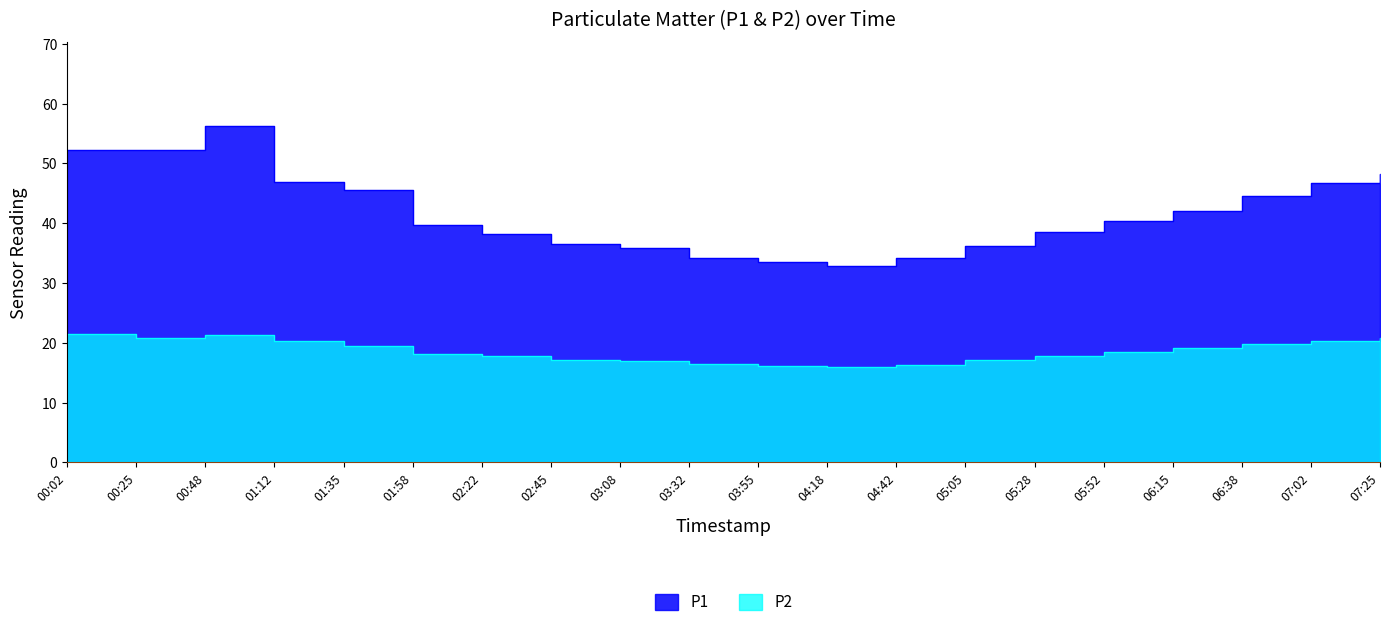

True or false: P2 has a value of 18.4 at 05:52.

True